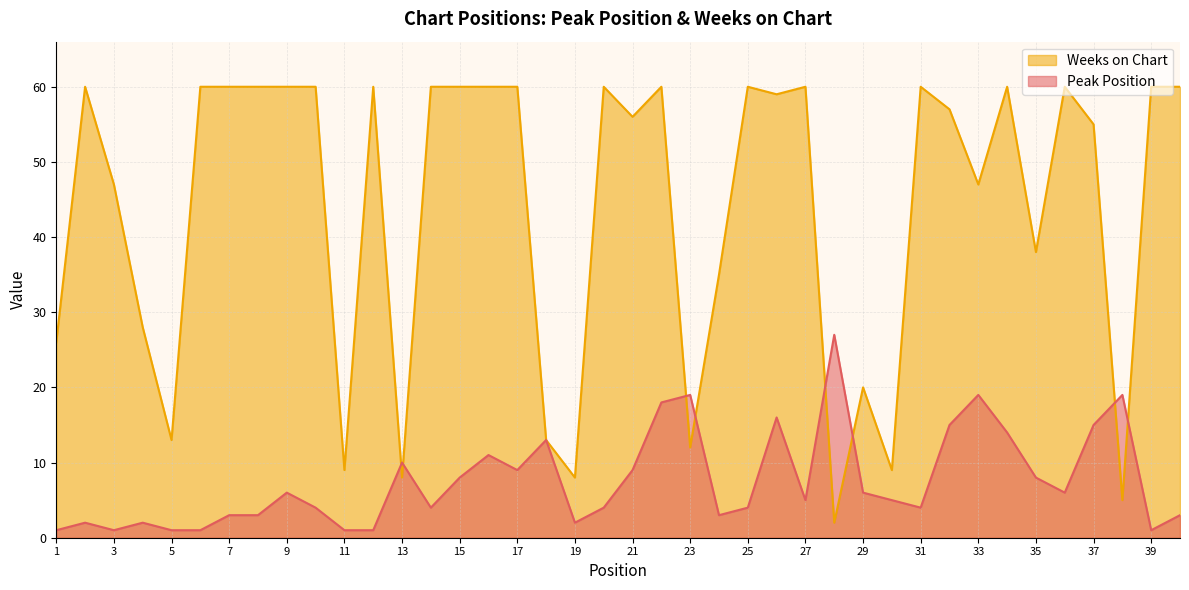

What is the sum of all Weeks on Chart values?

1747